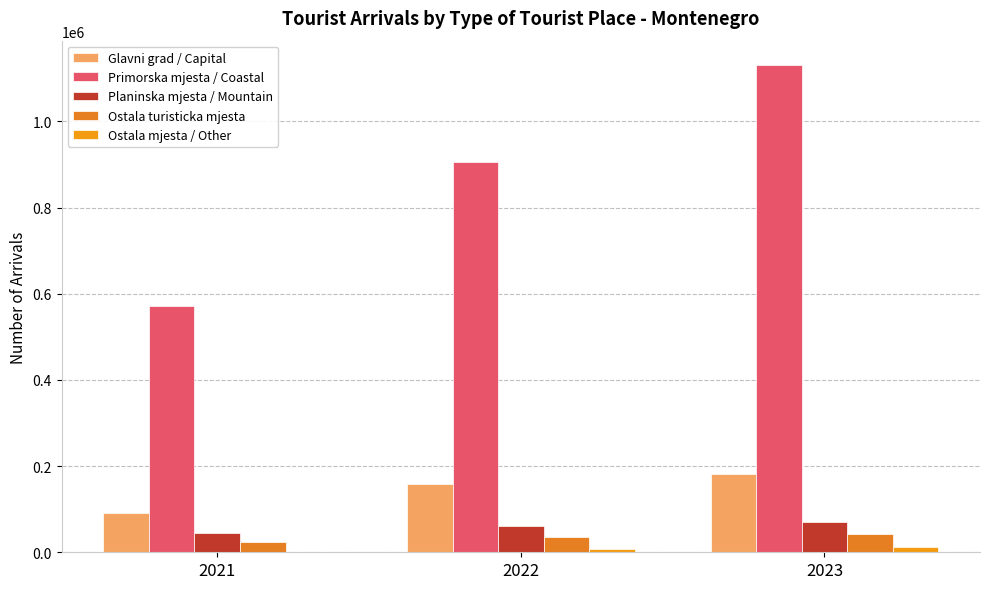

Reading left to right, list all the values displayed in this chart.

Glavni grad / Capital: 91737	159611	181533
Primorska mjesta / Coastal: 570721	904858	1131087
Planinska mjesta / Mountain: 43934	60137	70741
Ostala turisticka mjesta: 22874	34740	41288
Ostala mjesta / Other: 1157	6629	11497